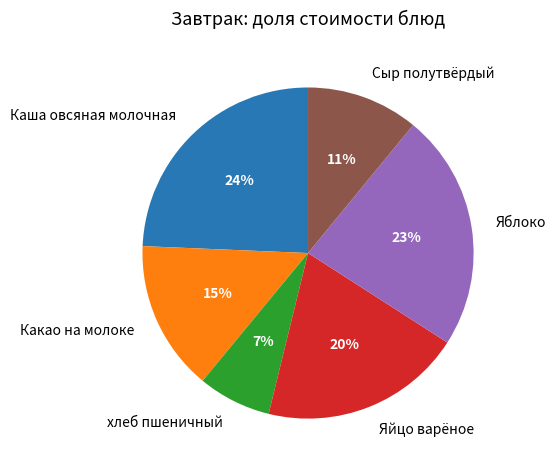

Does any single category account for the majority?

No